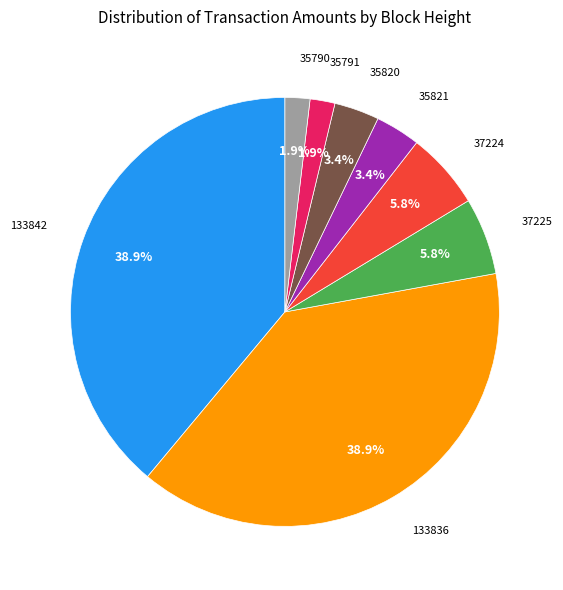

To the nearest percent, what portion does 35791 represent?

2%